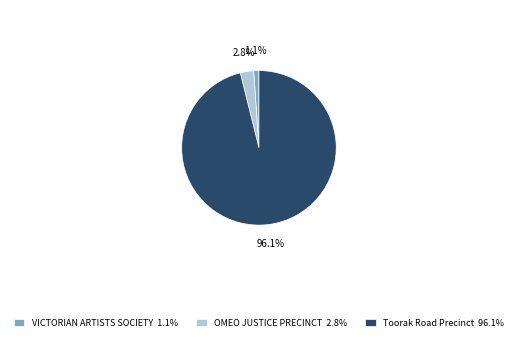

To the nearest percent, what portion does VICTORIAN ARTISTS SOCIETY represent?

1%